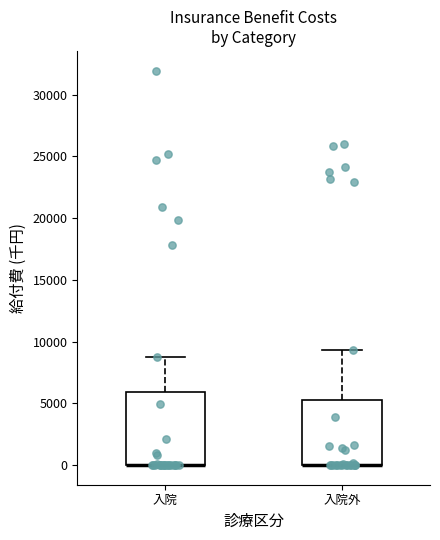

Where does the upper whisker of the box for 入院 end on the y-axis? The values are not printed on the chart, so give them approximately, as read against the axis.

9000